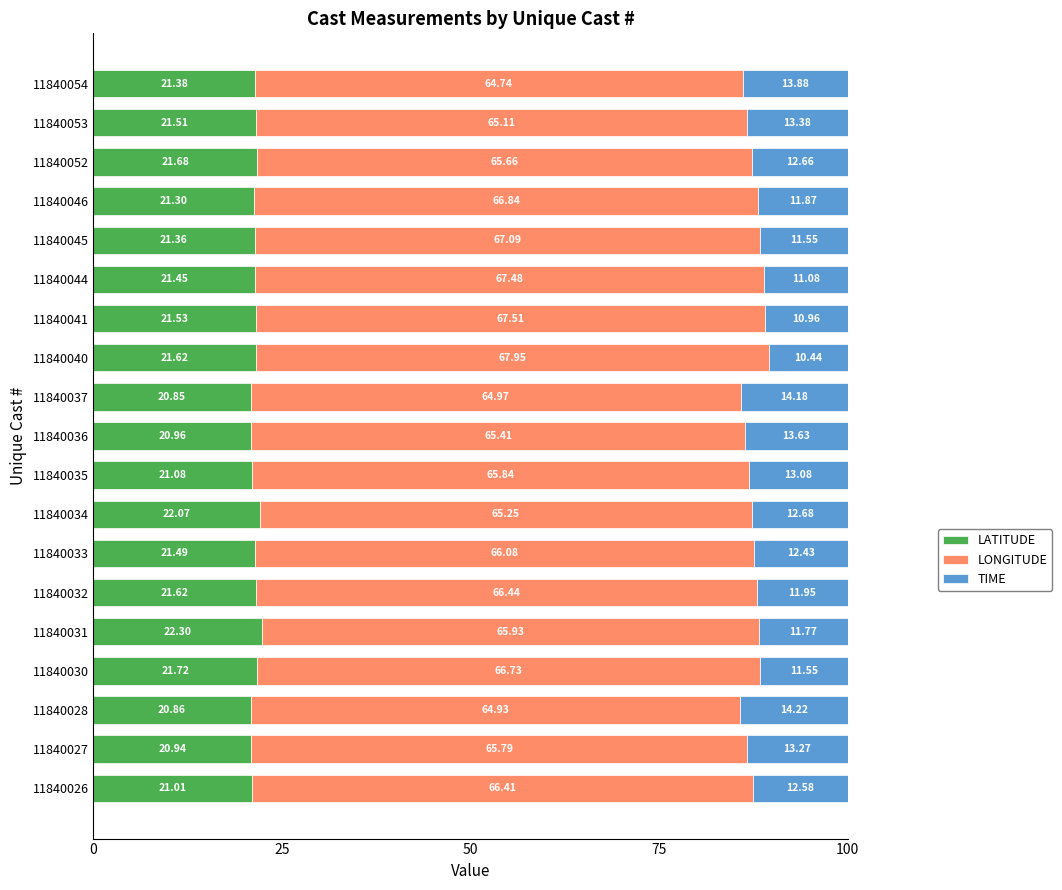

What is the total value across all series at 11840045?

100.0